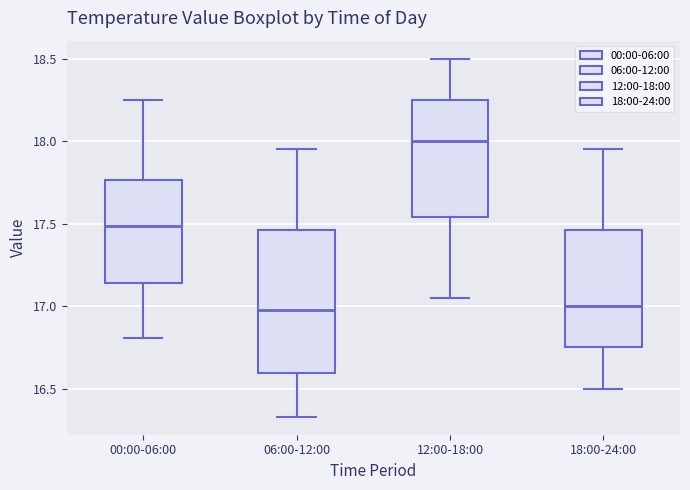

Reading left to right, transcribe this box plot: for each box, give where its median line is, the range the box spans, and where its two whiskers end, as read against the y-axis. The values are not printed on the chart, so give them approximately, as read against the axis.

00:00-06:00: median 17.50, box 17.15 to 17.75, whiskers 16.80 to 18.25
06:00-12:00: median 17.00, box 16.60 to 17.45, whiskers 16.35 to 17.95
12:00-18:00: median 18.00, box 17.55 to 18.25, whiskers 17.05 to 18.50
18:00-24:00: median 17.00, box 16.75 to 17.45, whiskers 16.50 to 17.95